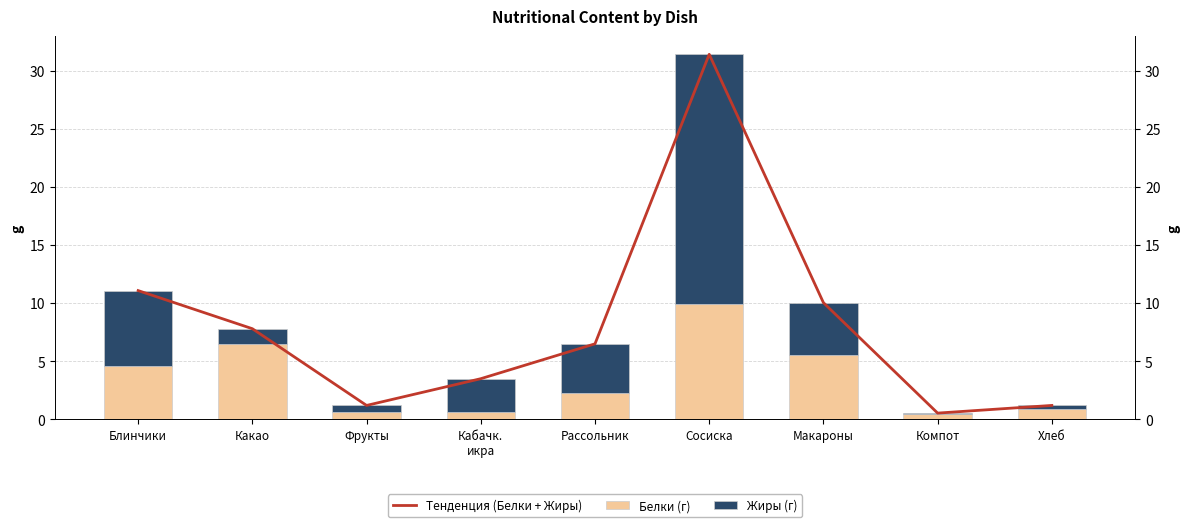

Between Какао and Рассольник, which series saw the biggest shift?

Белки (г)